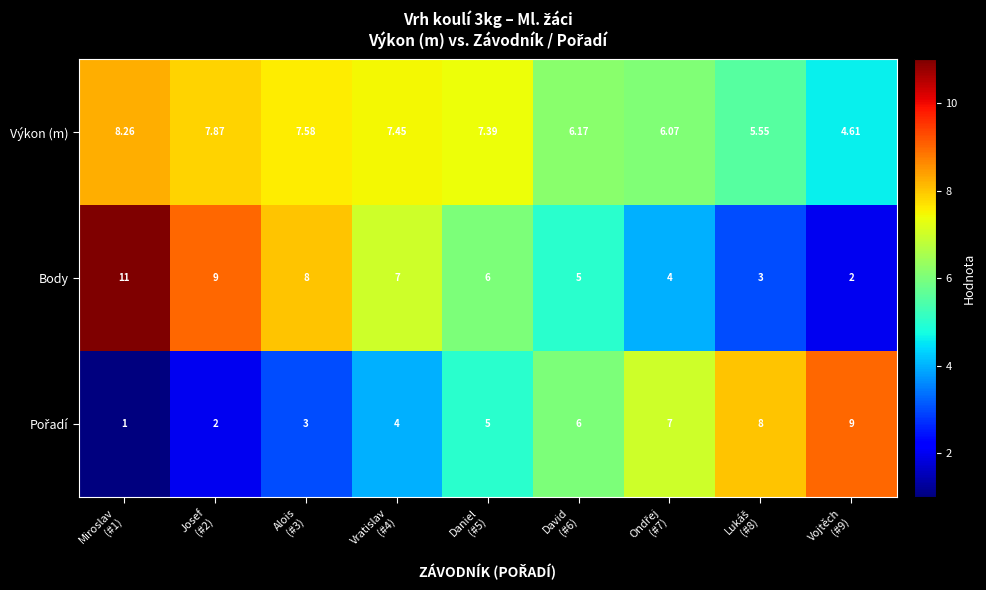

At which category does the chart reach its minimum across all series?

Miroslav
(#1)